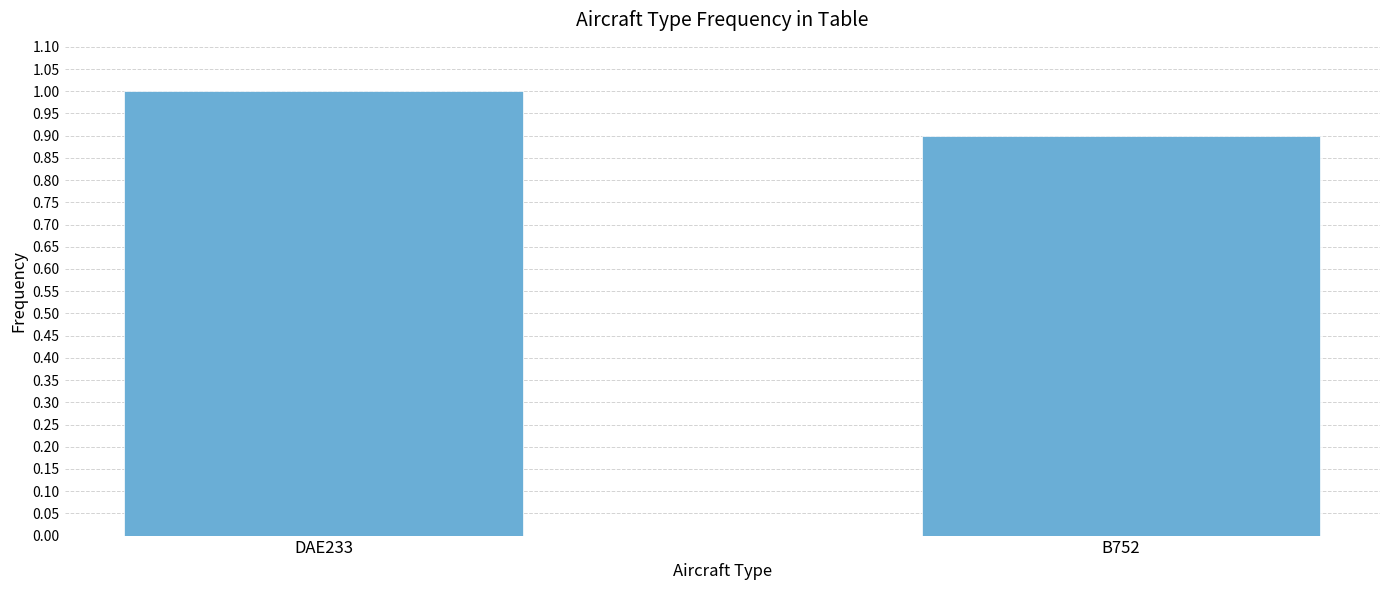

Reading right to left, list all the values displayed in this chart.

B752=0.9	DAE233=1.0